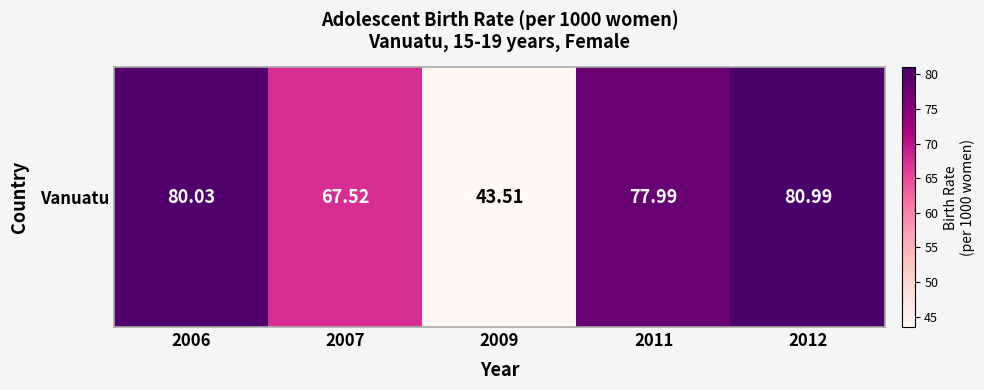

How many data points does each series have?

5